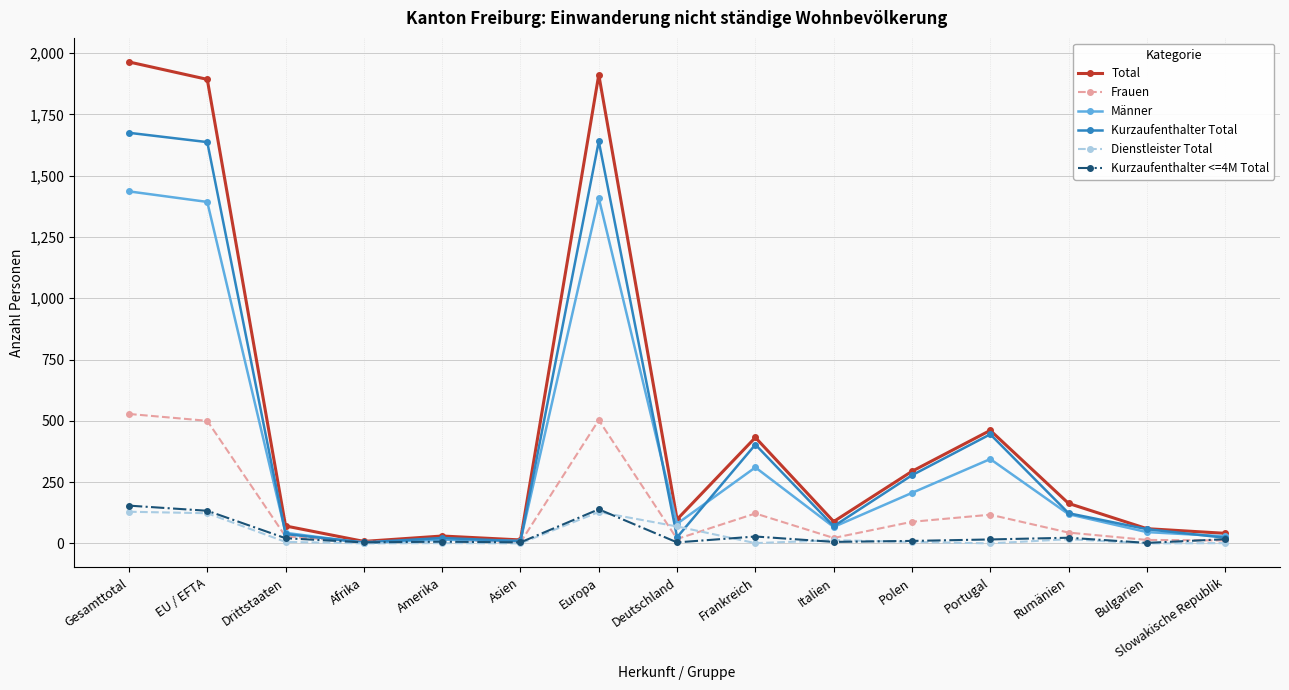

Which series has the largest range (max minus min)?

Total